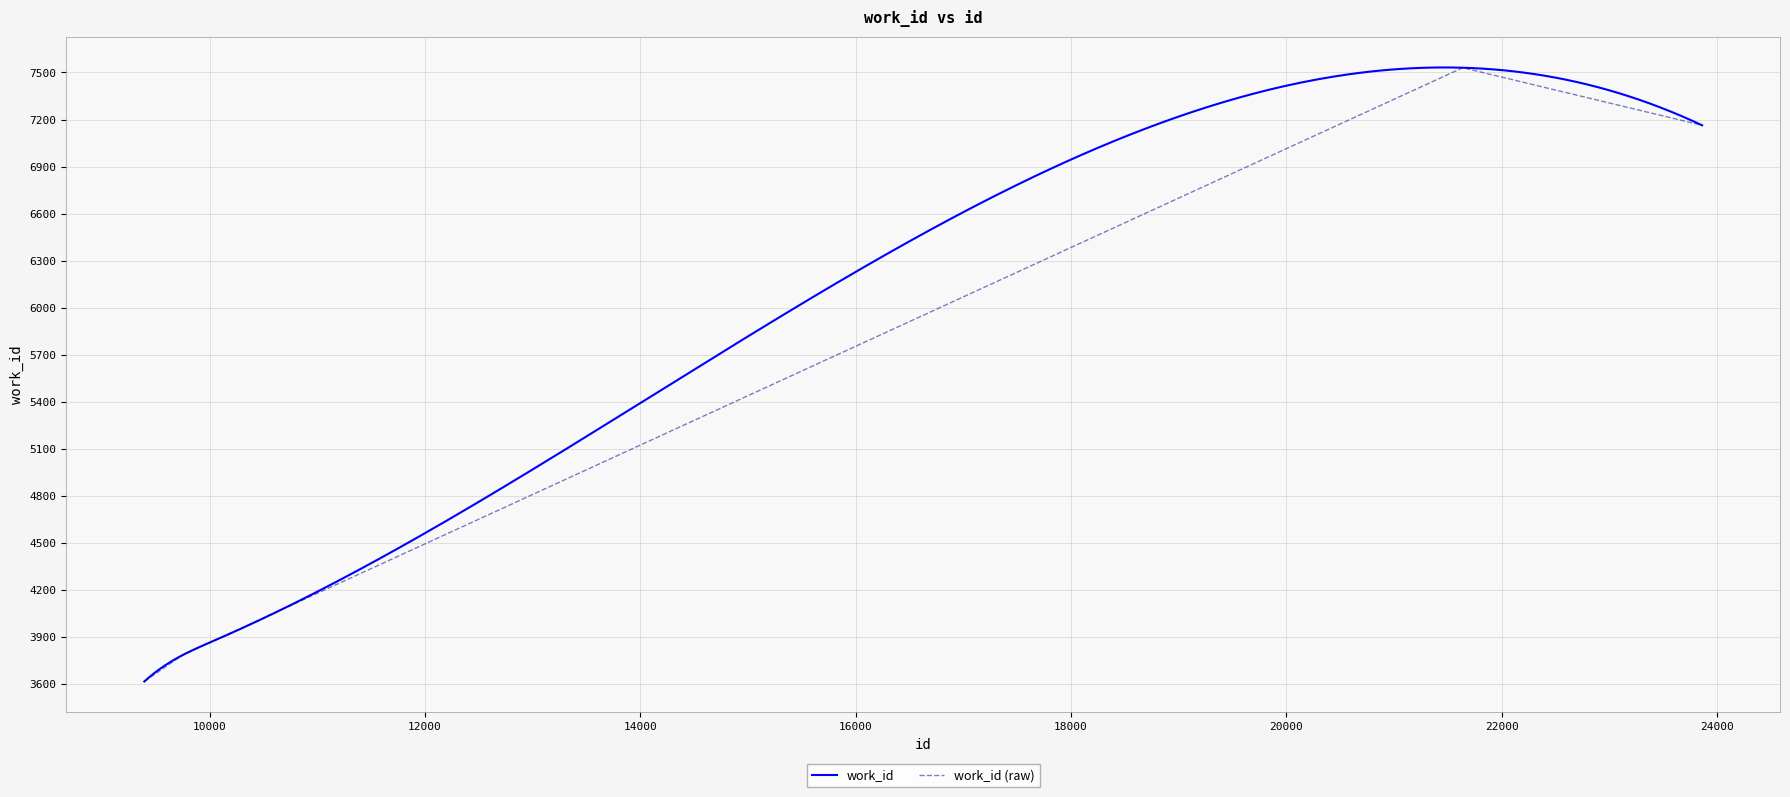

How many interior local peaks (higher than both neighbors) does the data have?

1